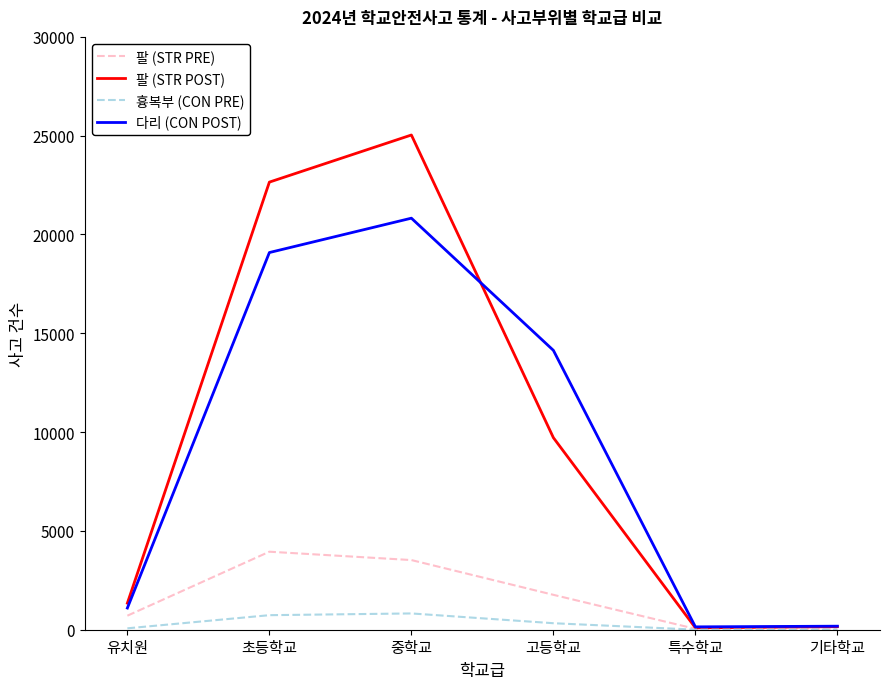

What are all the series names shown in the legend?

팔 (STR PRE), 팔 (STR POST), 흉복부 (CON PRE), 다리 (CON POST)